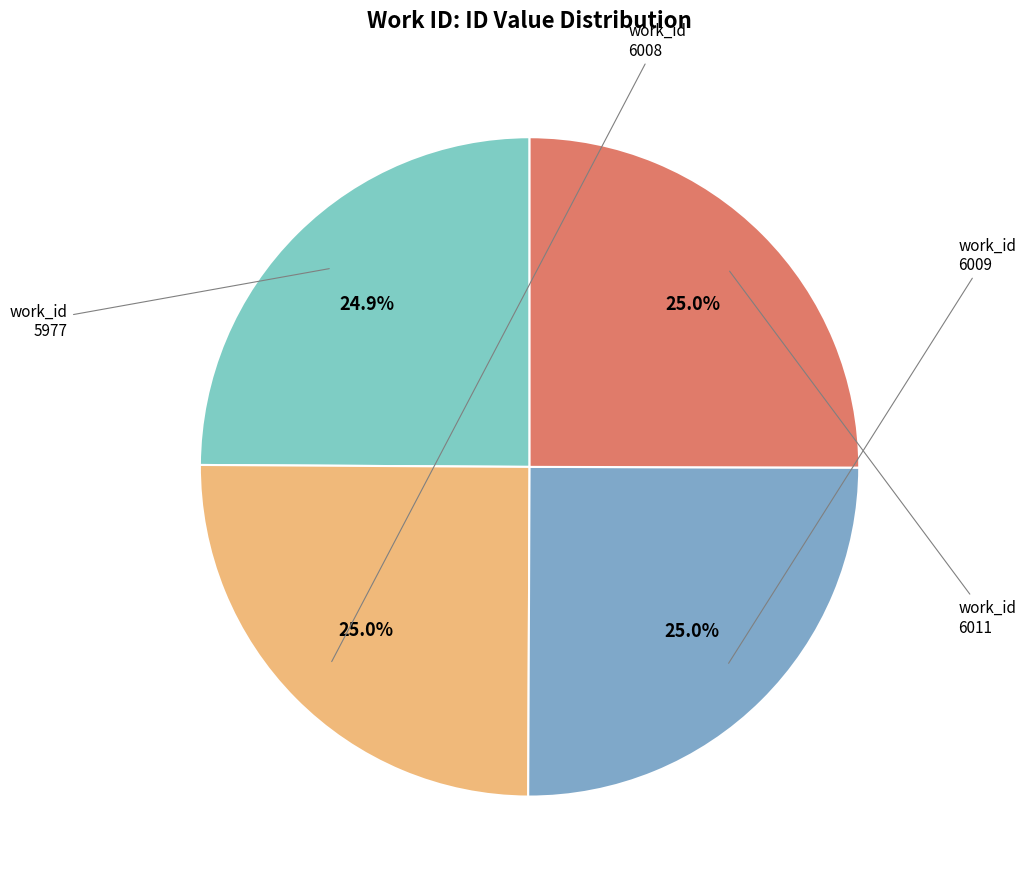

Is there any slice that represents more than half of the pie?

No